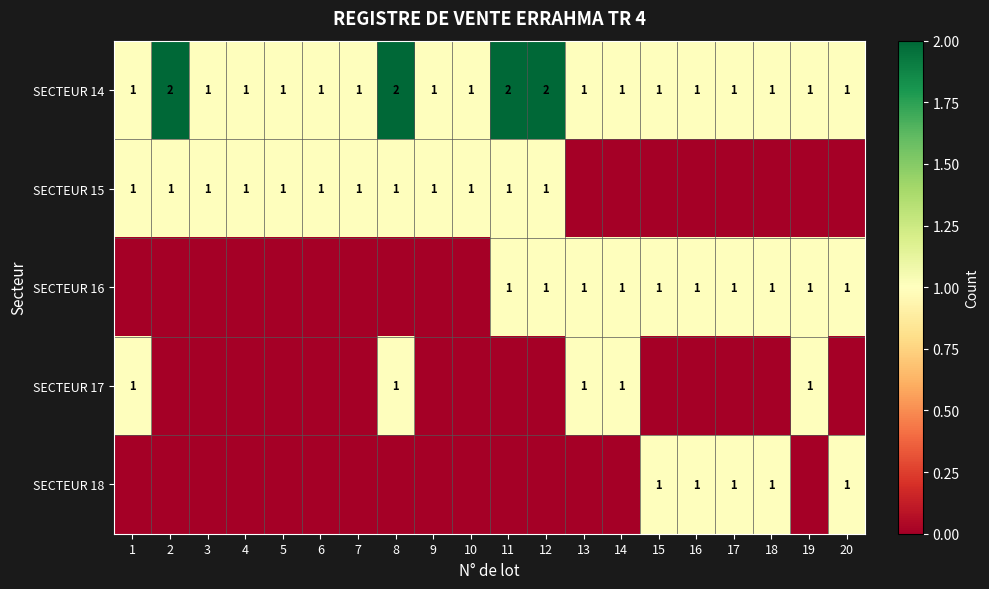

What is the sum of all SECTEUR 14 values?

24